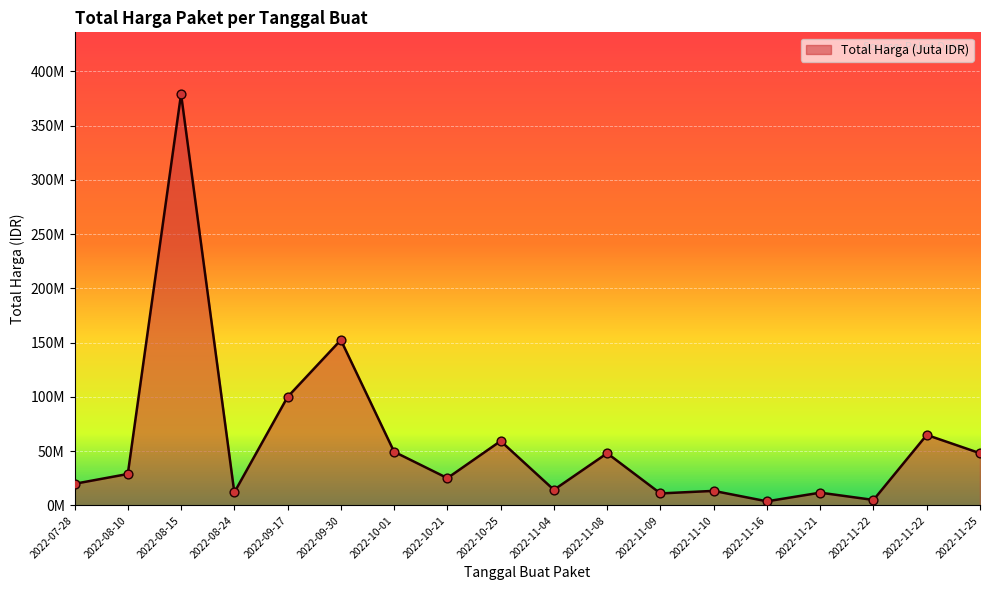

Approximately how many times larger is the value at 2022-11-04 compared to 2022-08-24?

1.2